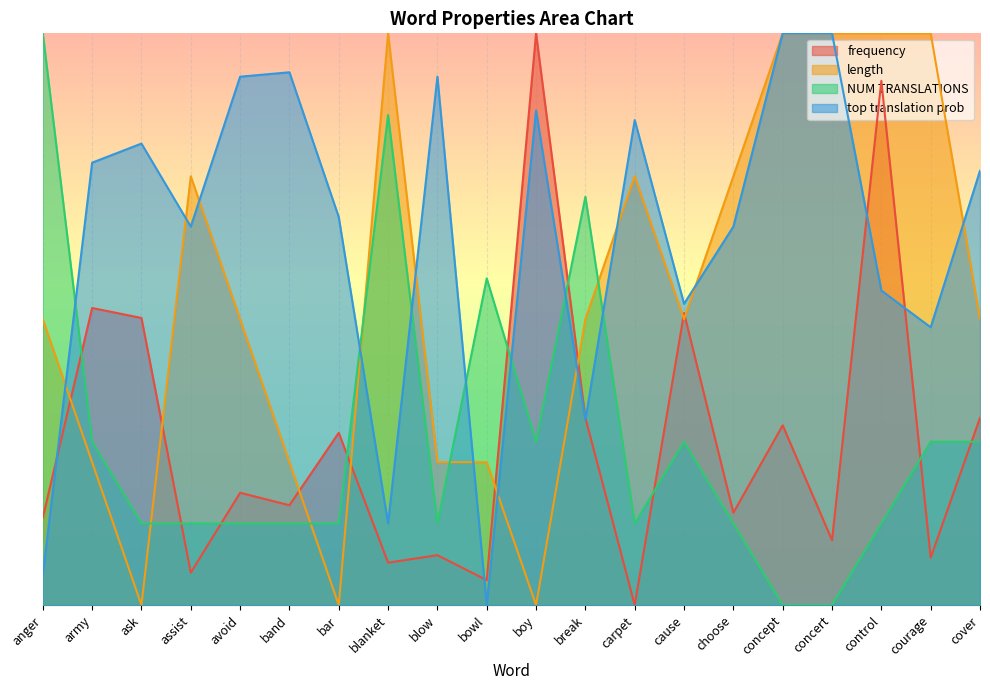

How many values in the length series exceed 4?

8